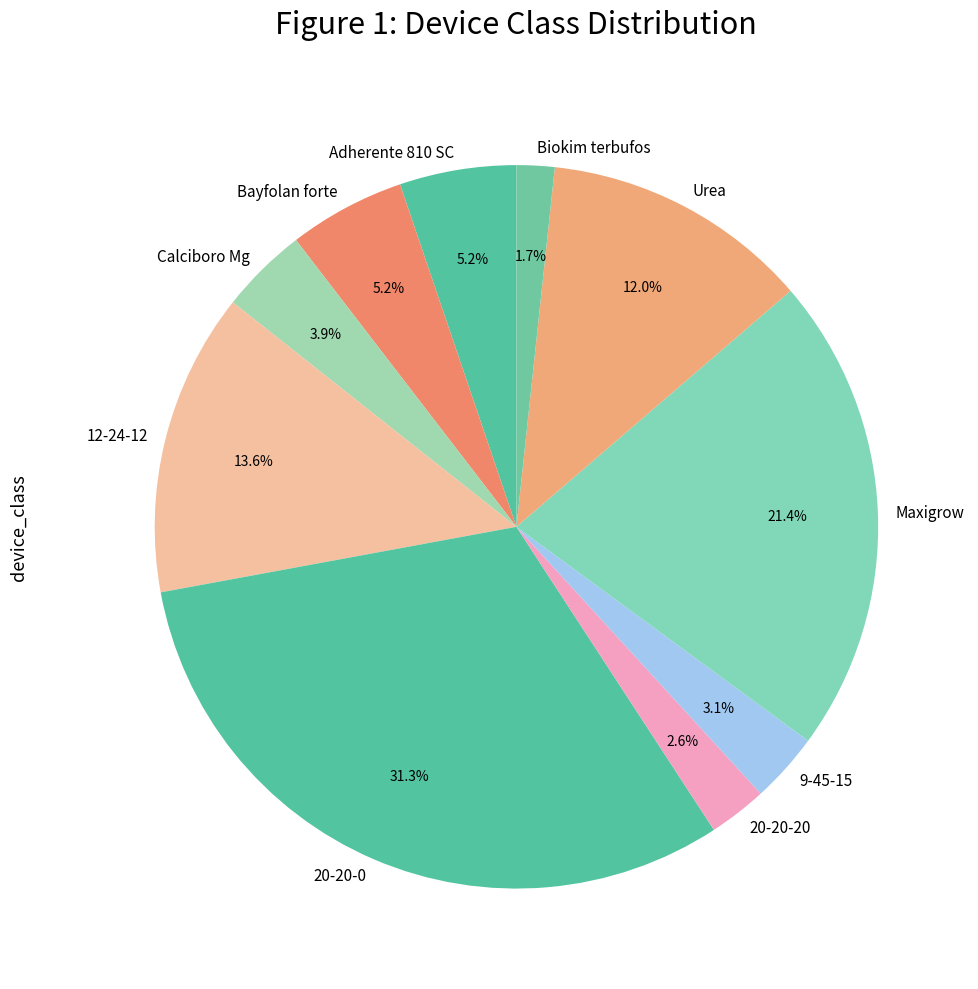

How many segments does this pie chart have?

10